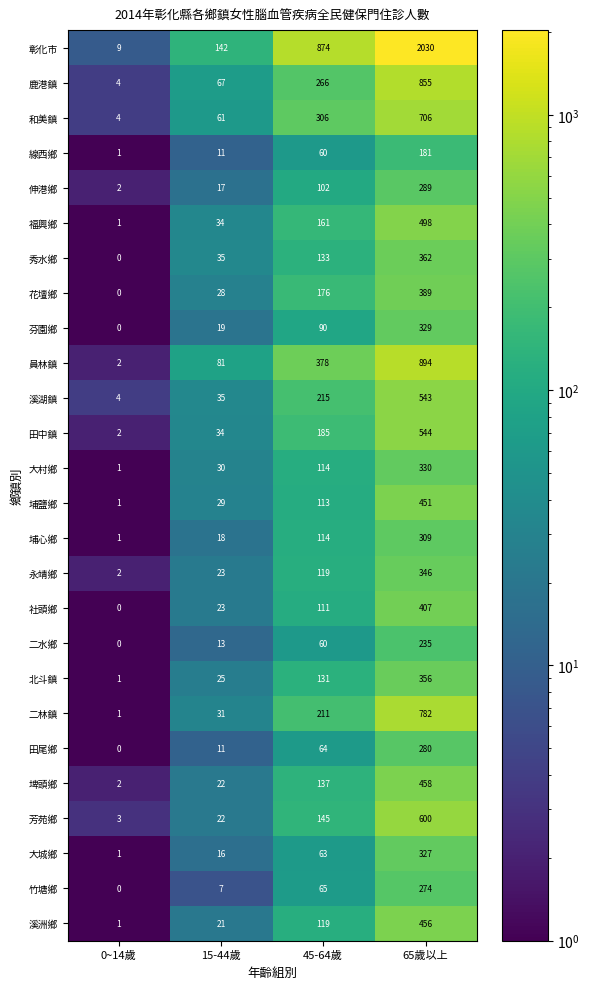

At which category is the sum across all series the highest?

65歲以上